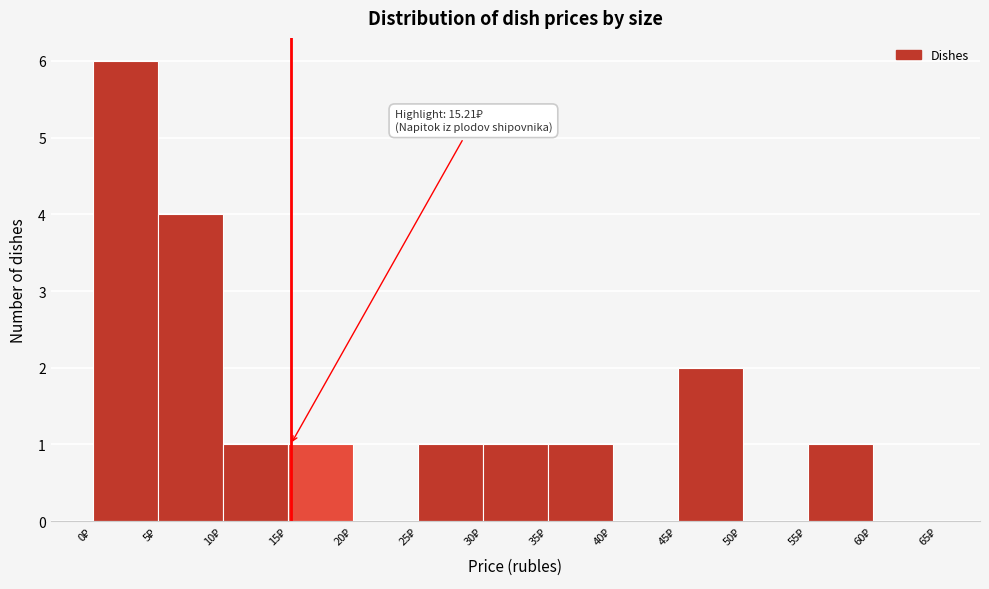

Which range on the x-axis has the tallest bar?

0 to 5